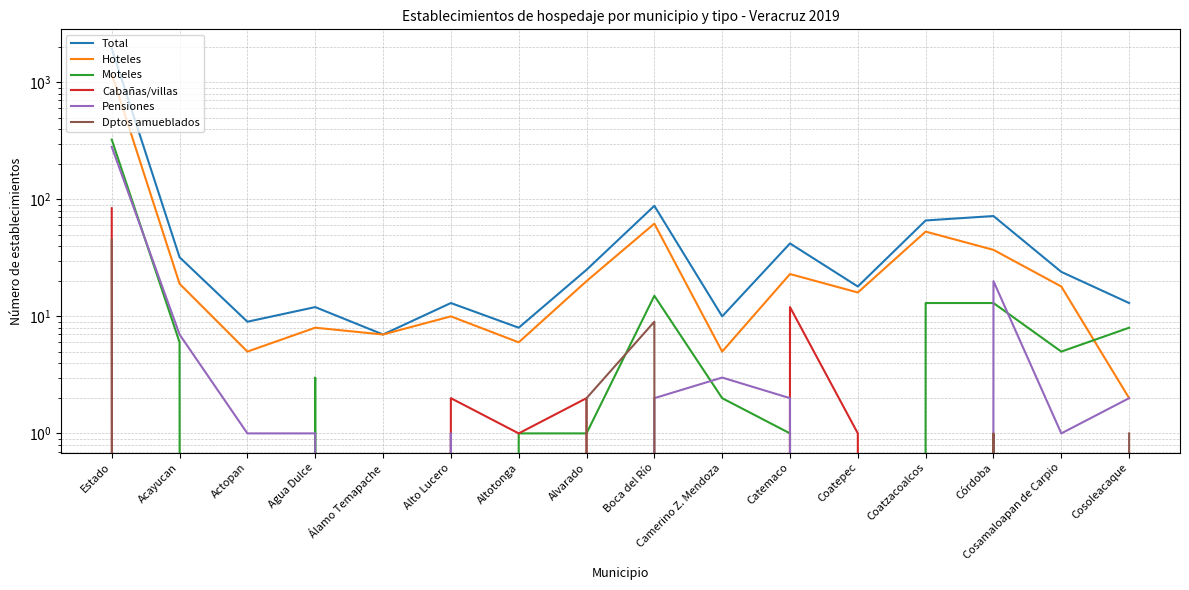

At which category does Total reach its first local peak?

Agua Dulce